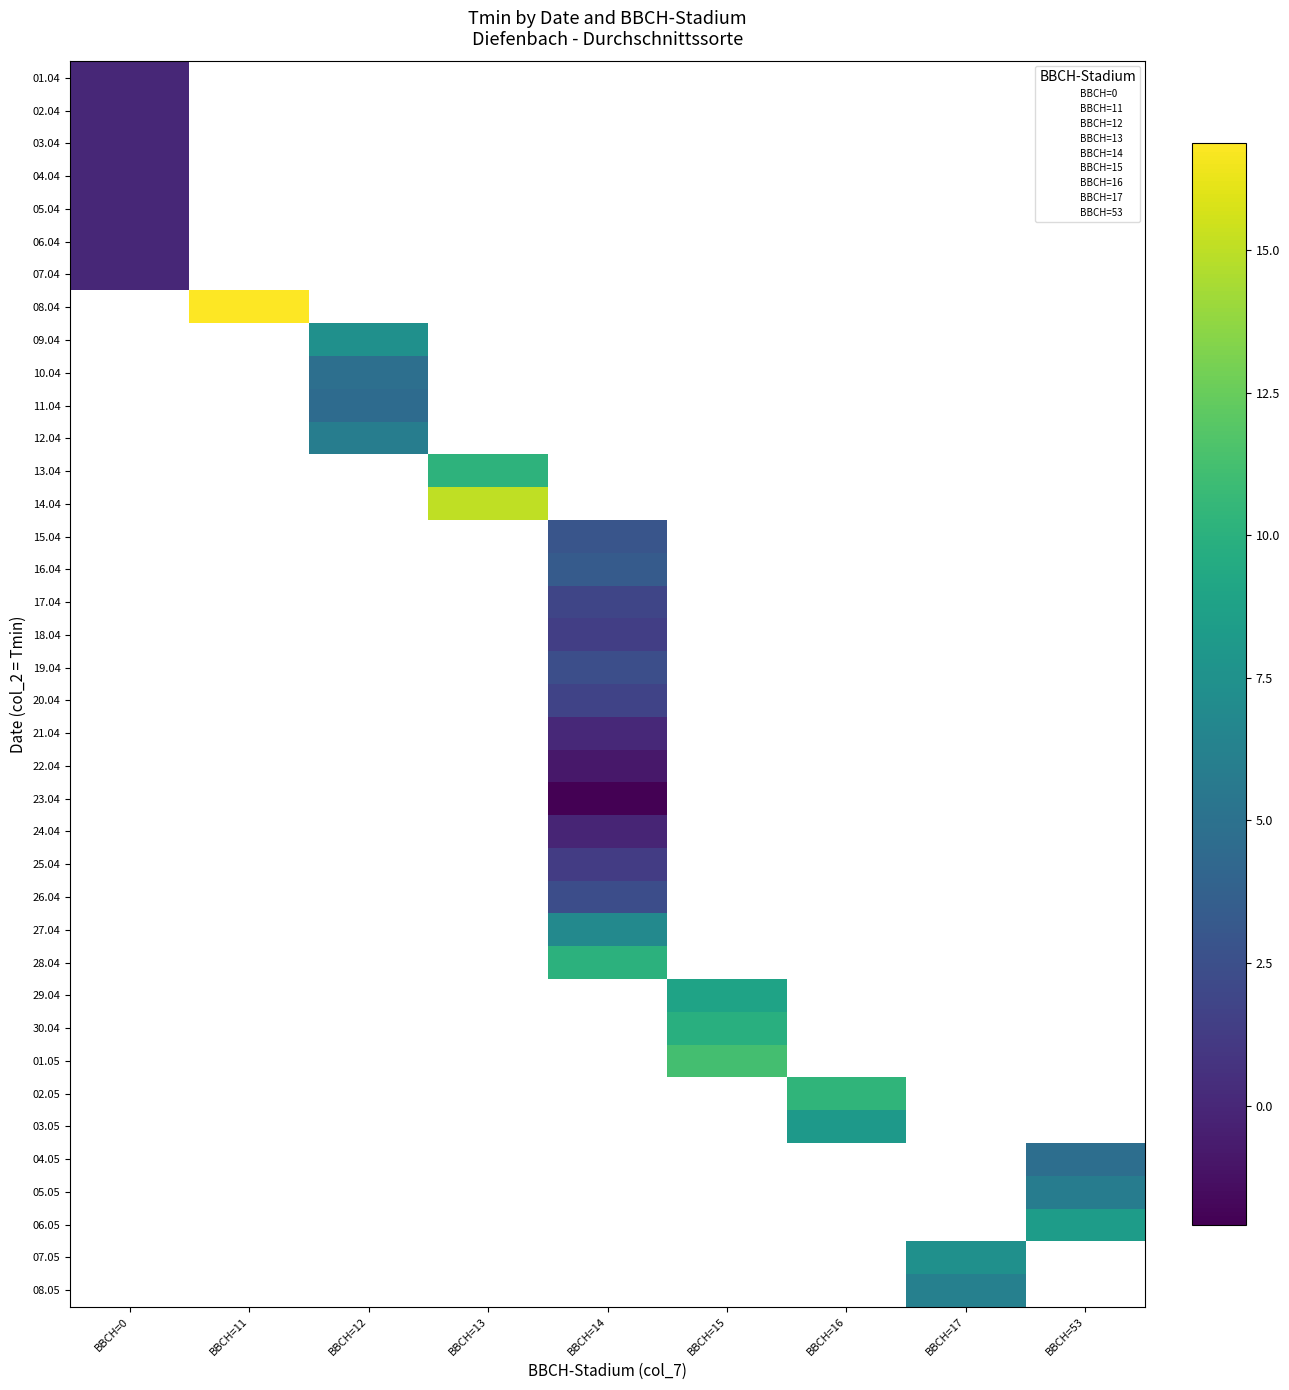

At how many categories does at least one series exceed 13?

2